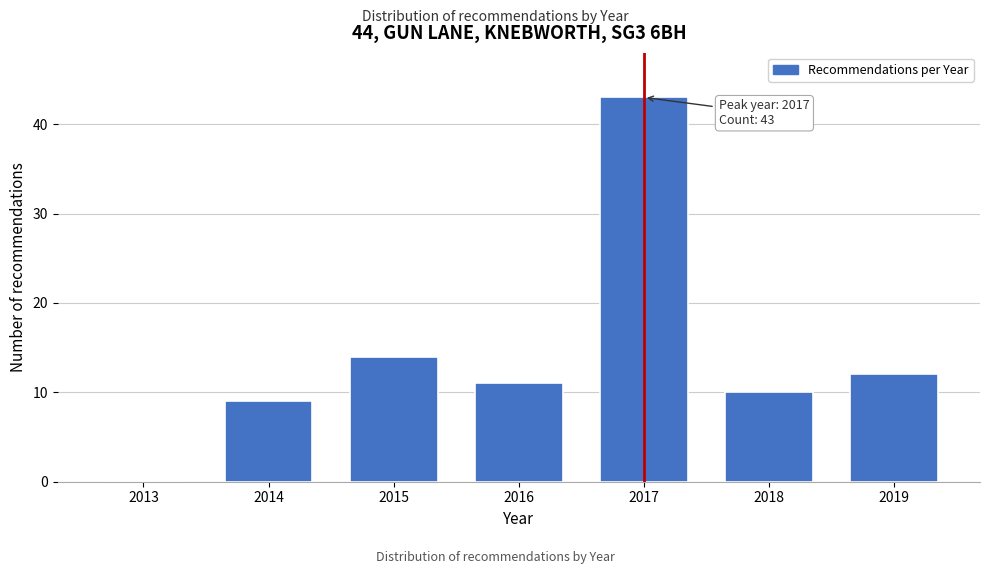

Reading right to left, transcribe all the data shown in this chart.

2019=12	2018=10	2017=43	2016=11	2015=14	2014=9	2013=0